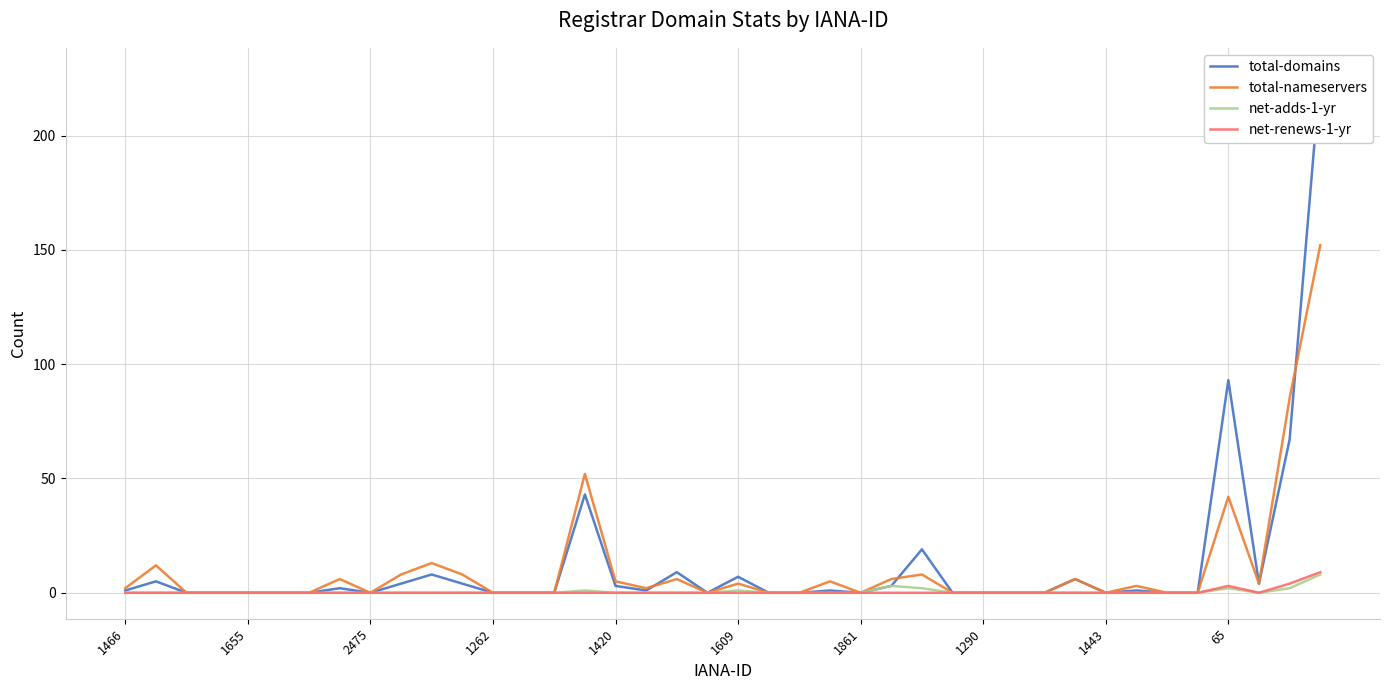

The value of total-nameservers at 1262 is 0. True or false?

True